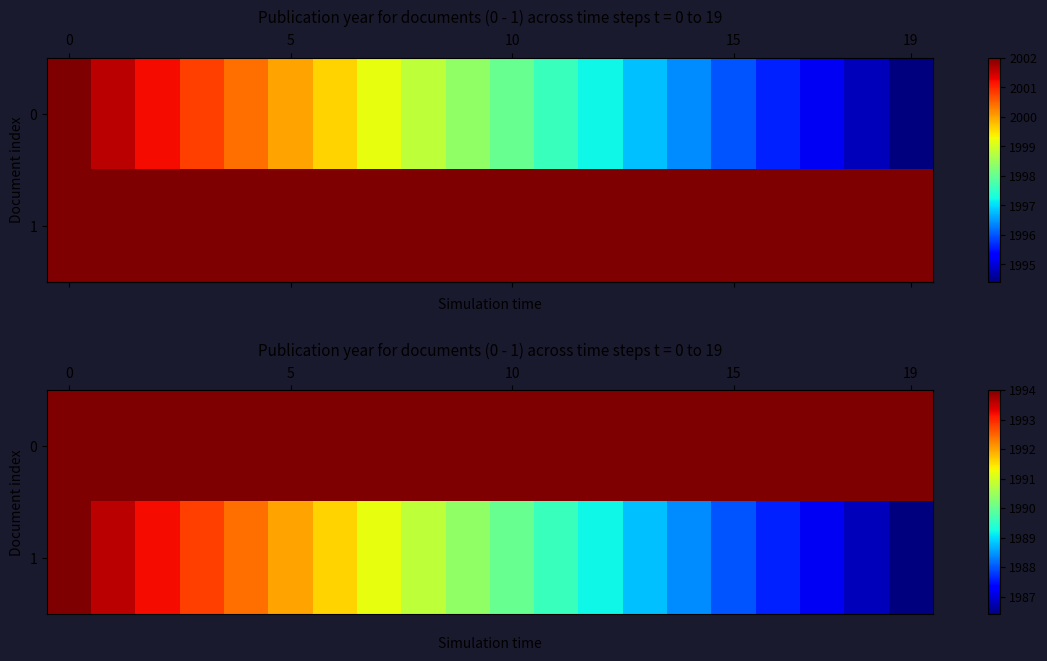

What is the sum of all row_0 values?

39880.0